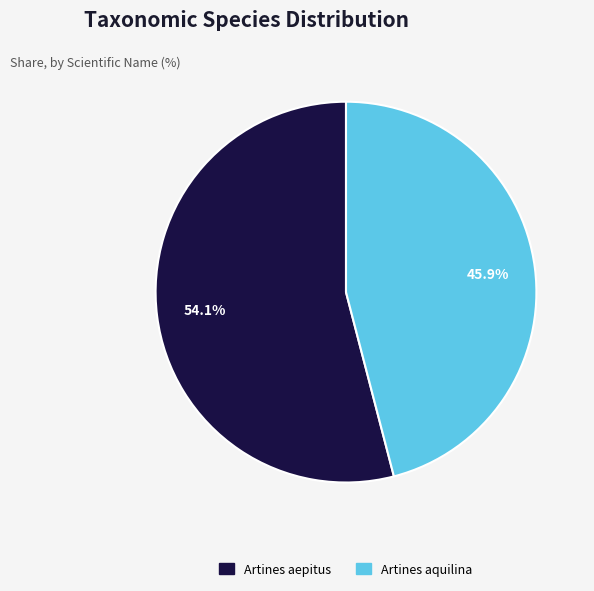

To the nearest percent, what is the average slice percentage?

50%